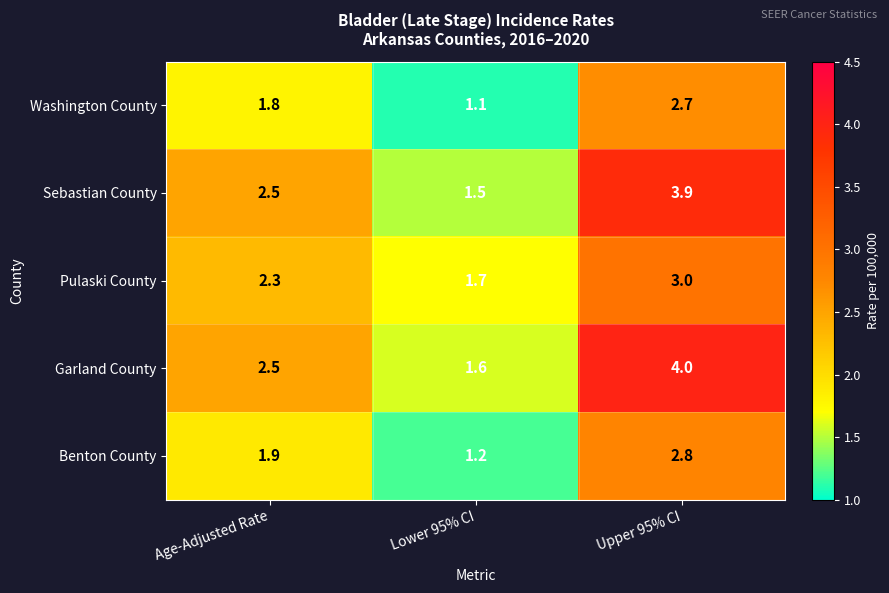

Where does the Garland County series first go above 2?

Age-Adjusted Rate